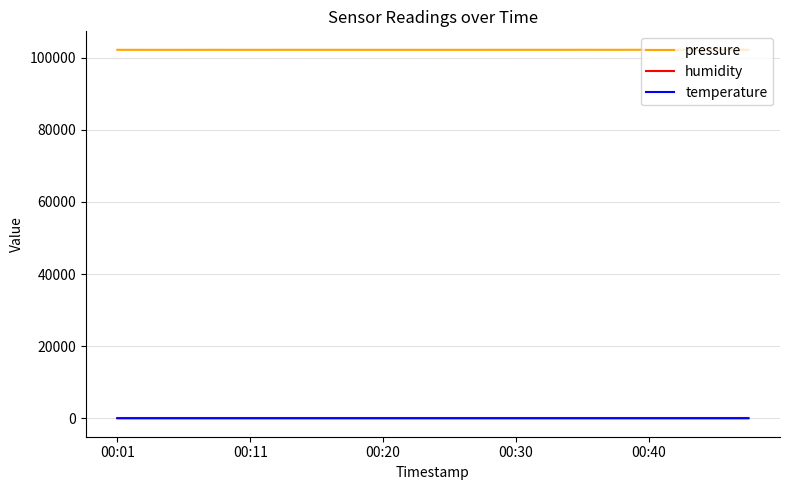

Which series has the largest total across all categories?

pressure